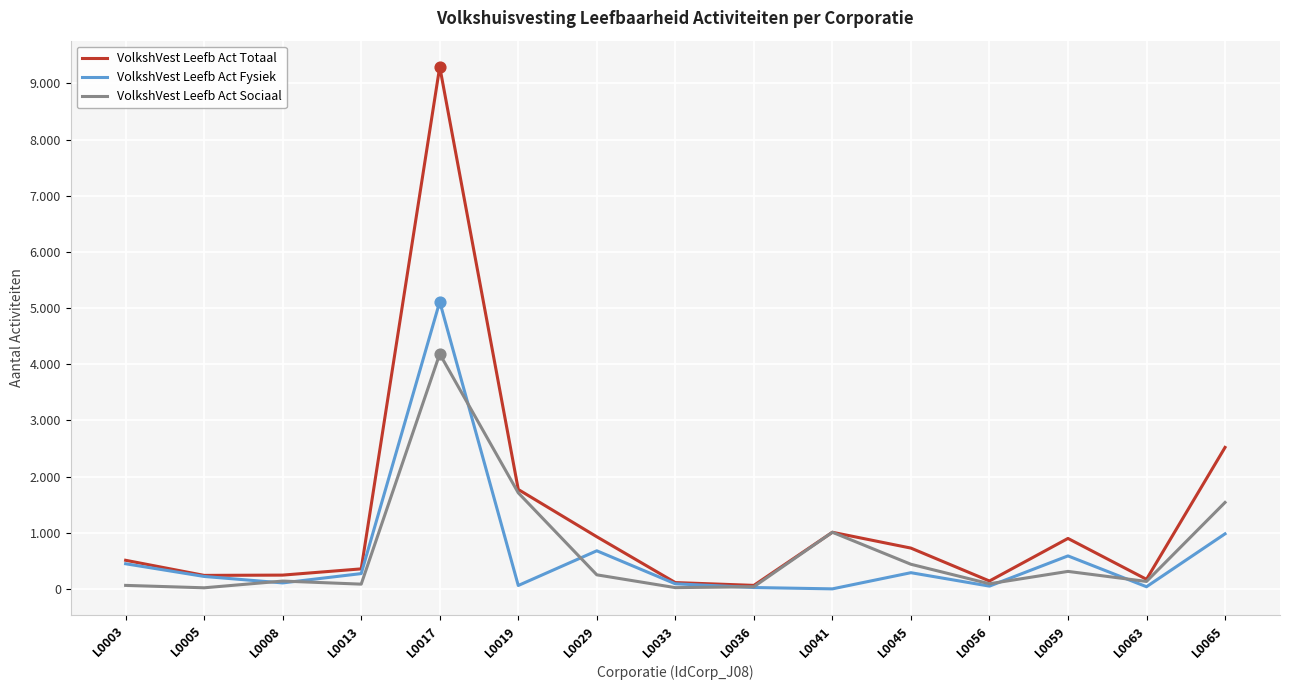

At which category is the sum across all series the highest?

L0017